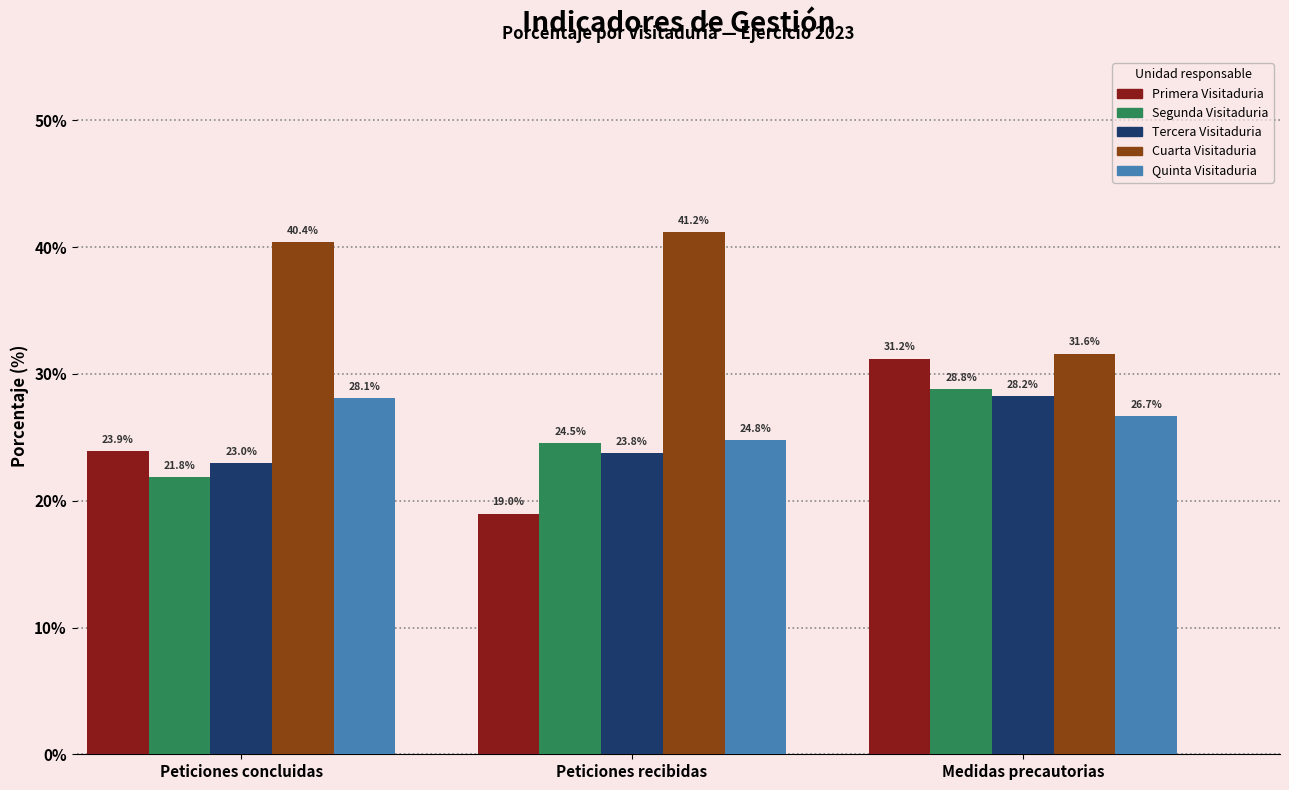

Is the value of Tercera Visitaduria at Medidas precautorias greater than the value of Cuarta Visitaduria at Peticiones recibidas?

No